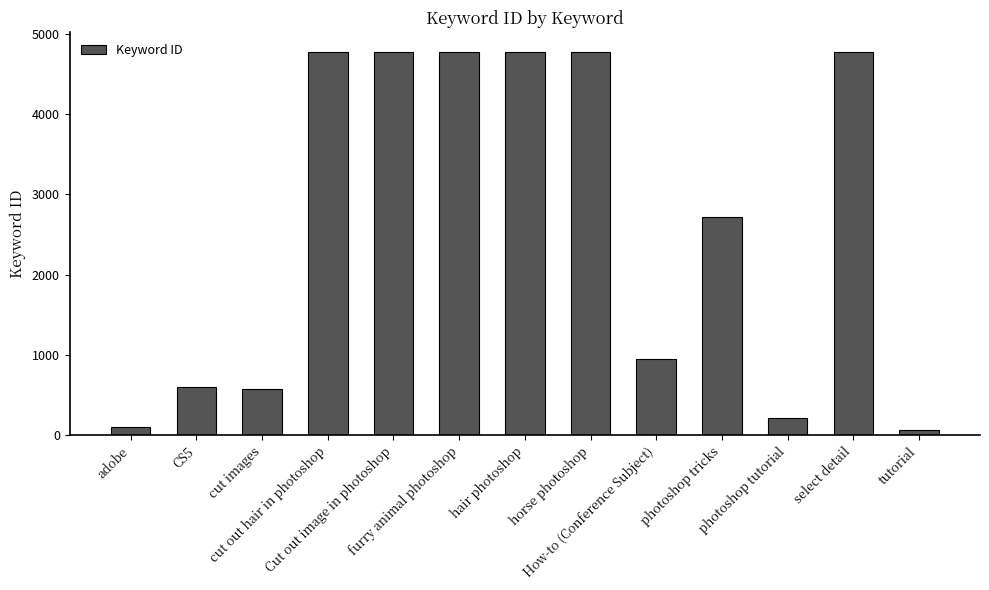

What is the approximate value at CS5, to the nearest 10?

600